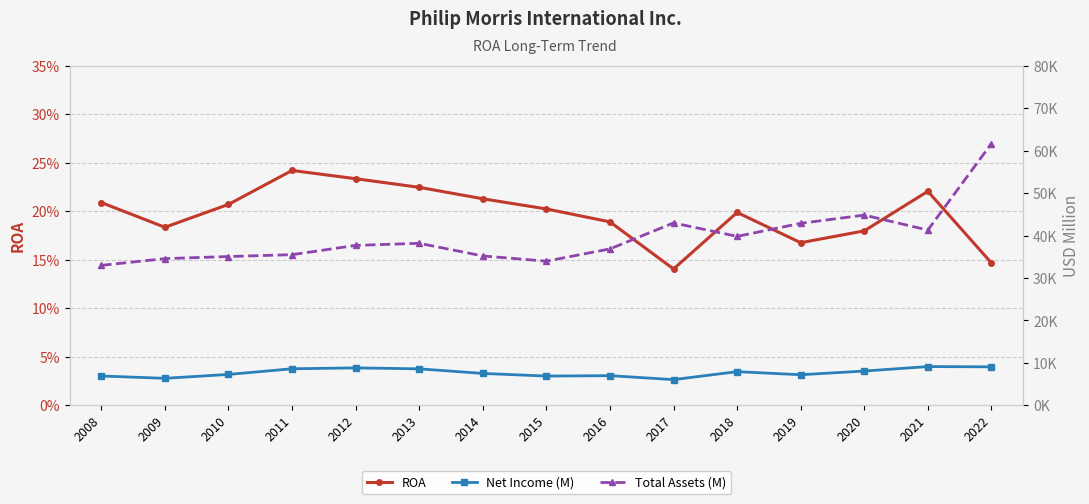

At which category does ROA reach its first local peak?

2011